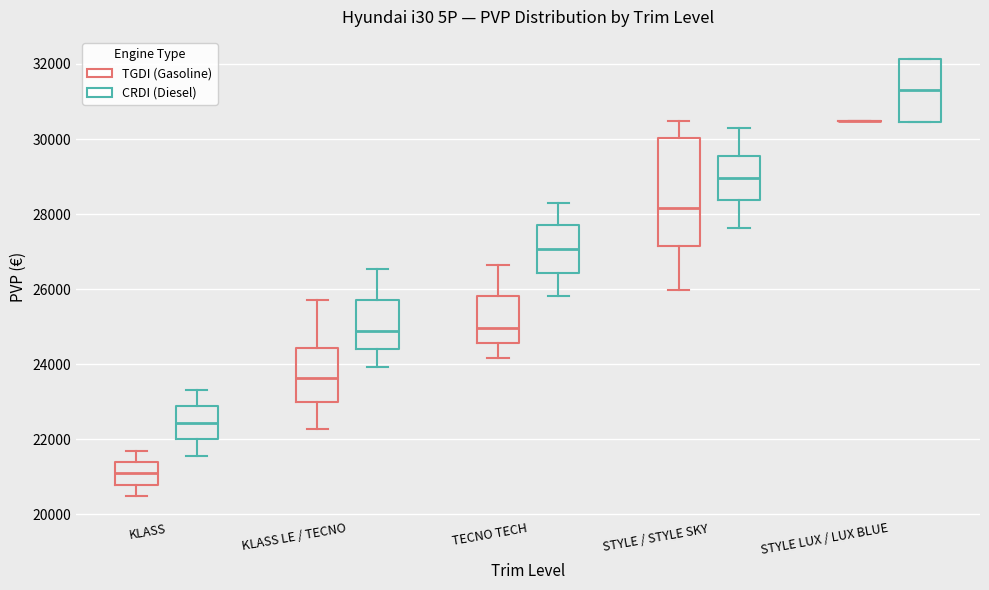

Reading left to right, transcribe this box plot: for each box, give where its median line is, the range the box spans, and where its two whiskers end, as read against the y-axis. The values are not printed on the chart, so give them approximately, as read against the axis.

KLASS (TGDI (Gasoline)): median 21000, box 20800 to 21400, whiskers 20600 to 21600
KLASS (CRDI (Diesel)): median 22400, box 22000 to 22800, whiskers 21600 to 23400
KLASS LE / TECNO (TGDI (Gasoline)): median 23600, box 23000 to 24400, whiskers 22200 to 25800
KLASS LE / TECNO (CRDI (Diesel)): median 24800, box 24400 to 25800, whiskers 24000 to 26600
TECNO TECH (TGDI (Gasoline)): median 25000, box 24600 to 25800, whiskers 24200 to 26600
TECNO TECH (CRDI (Diesel)): median 27000, box 26400 to 27800, whiskers 25800 to 28400
STYLE / STYLE SKY (TGDI (Gasoline)): median 28200, box 27200 to 30000, whiskers 26000 to 30400
STYLE / STYLE SKY (CRDI (Diesel)): median 29000, box 28400 to 29600, whiskers 27600 to 30400
STYLE LUX / LUX BLUE (TGDI (Gasoline)): box collapsed to a line at 30400, whiskers 30400 to 30400
STYLE LUX / LUX BLUE (CRDI (Diesel)): median 31400, box 30400 to 32200, whiskers 30400 to 32200